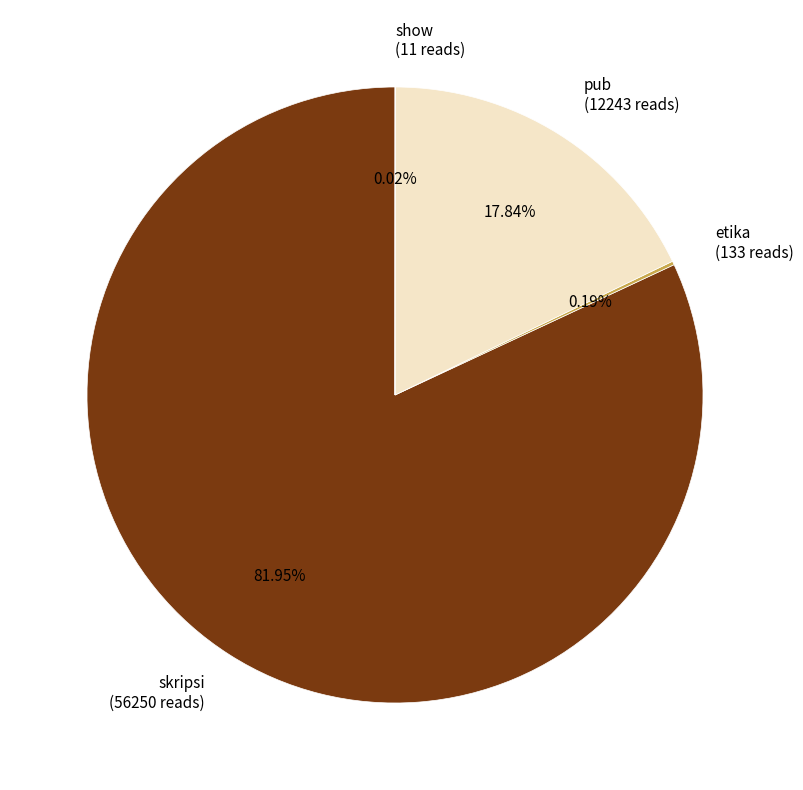

Which category has the biggest portion of the pie?

skripsi